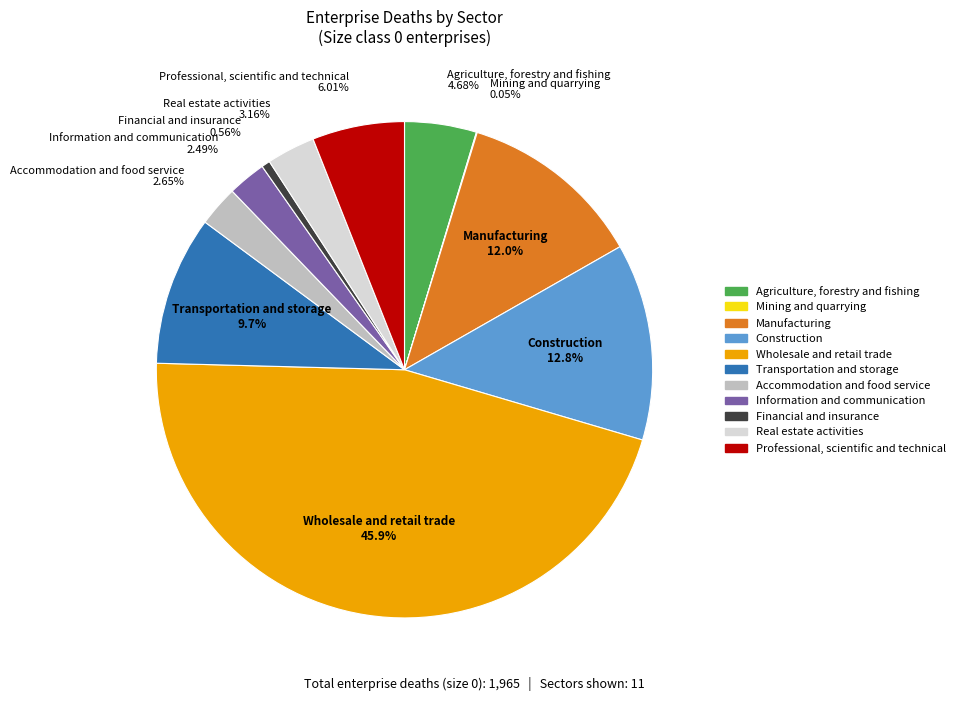

Approximately how many times larger is the value at Wholesale and retail trade compared to Professional, scientific and technical?

7.6